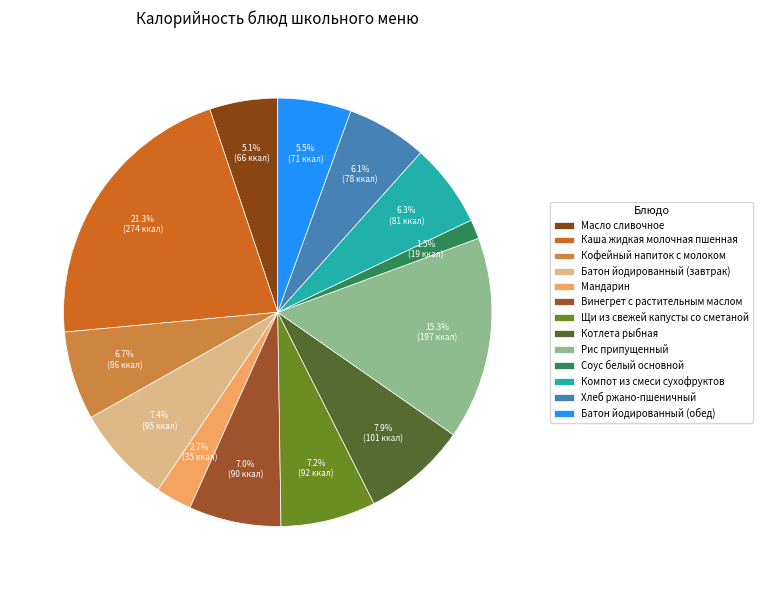

Count the number of slices in the pie.

13